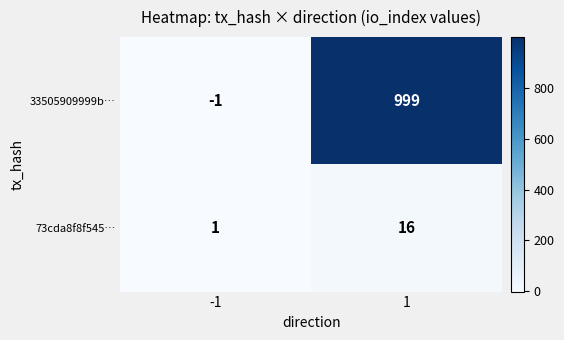

Which series has the widest spread of values?

33505909999b…